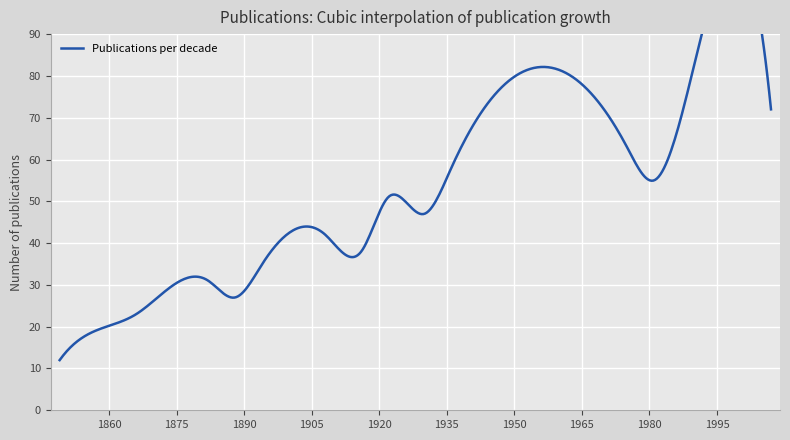

How many interior local valleys (lower than both neighbors) does the data have?

4